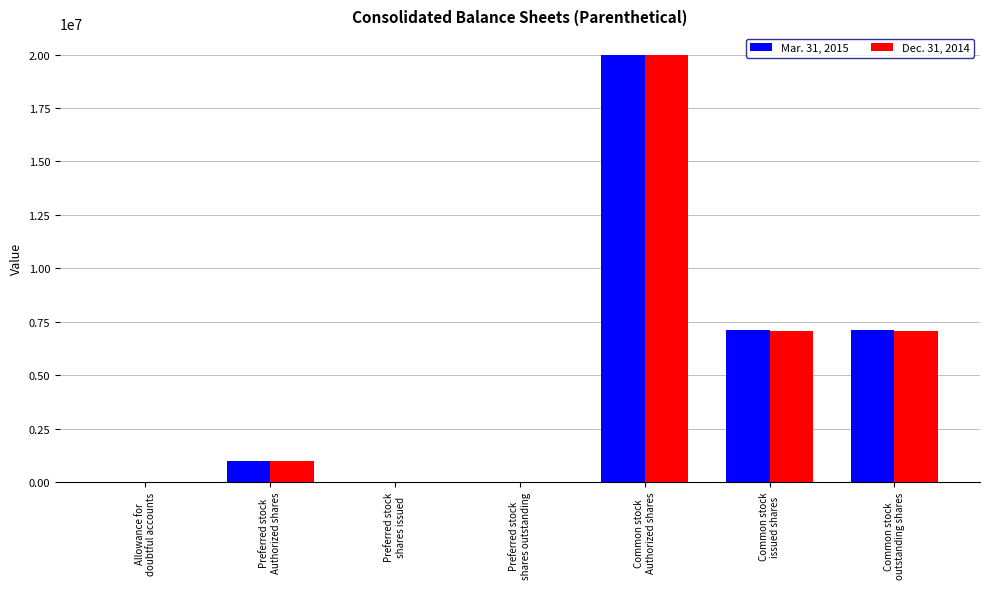

What is the greatest value displayed?

20000000